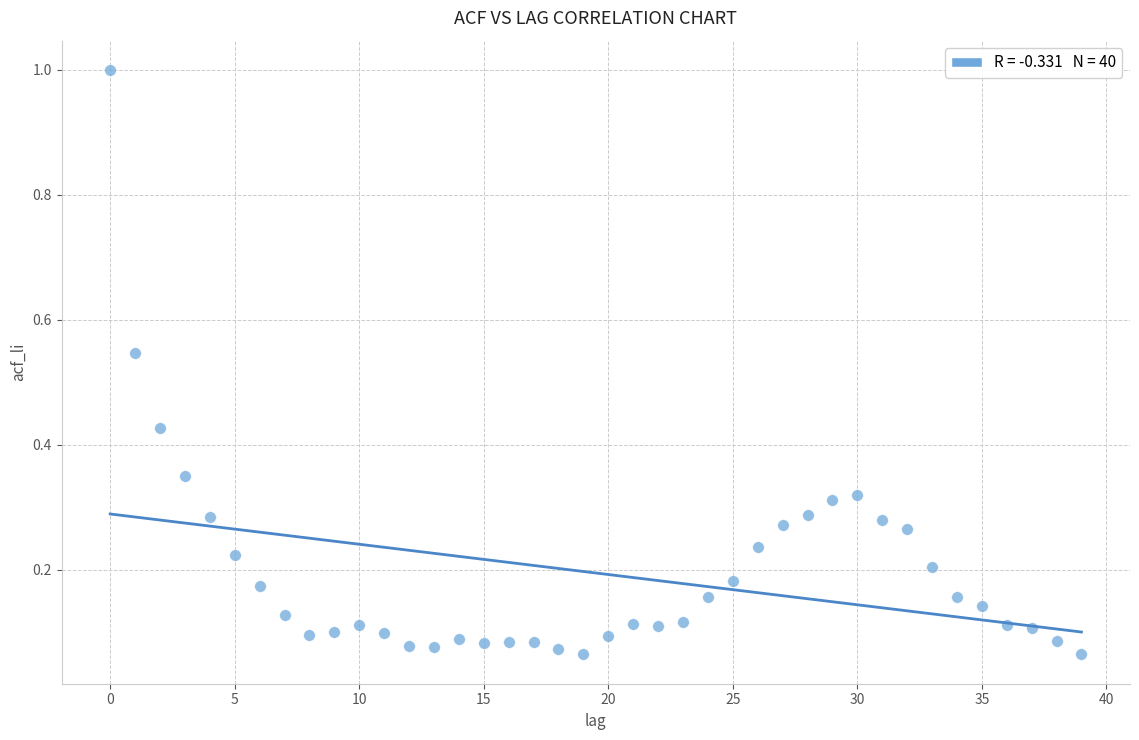

What is the range of Y values (max minus min)?

0.9